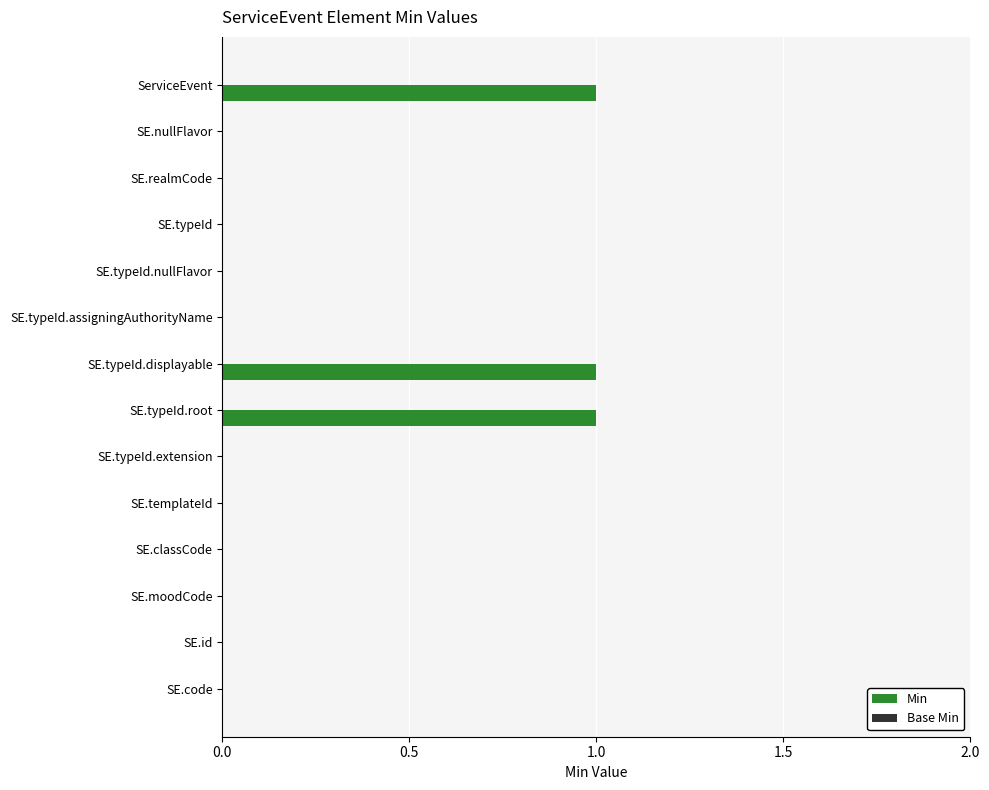

The value at SE.typeId.assigningAuthorityName is 0. True or false?

True